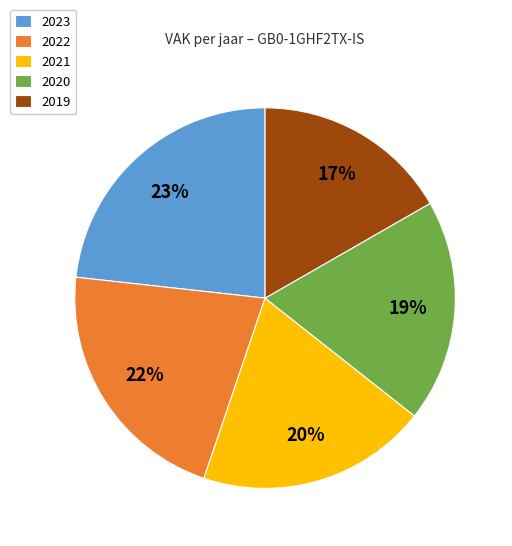

Is the sum of 2022 and 2023 greater than half?

No